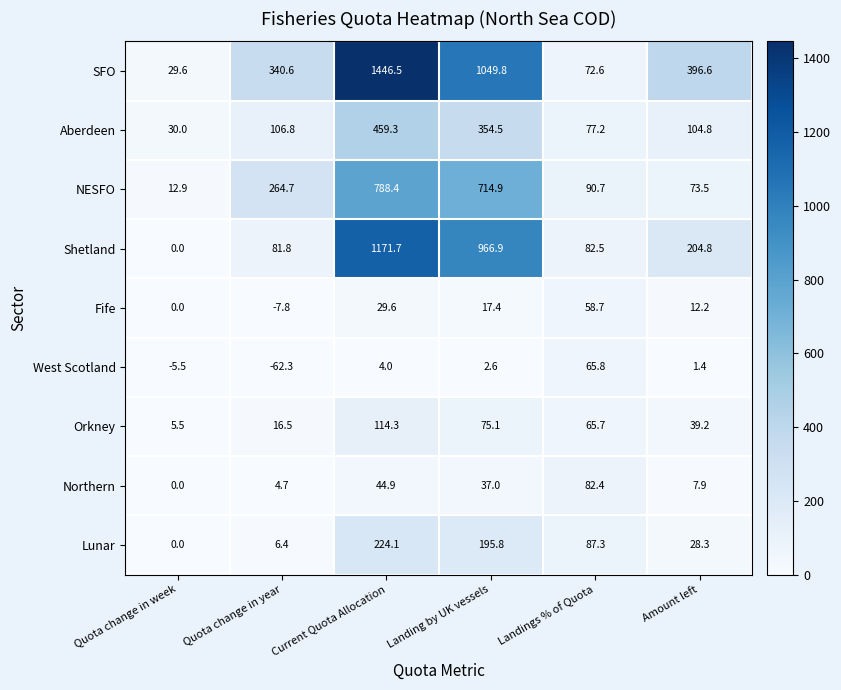

How many data points in Lunar are above 87?

3